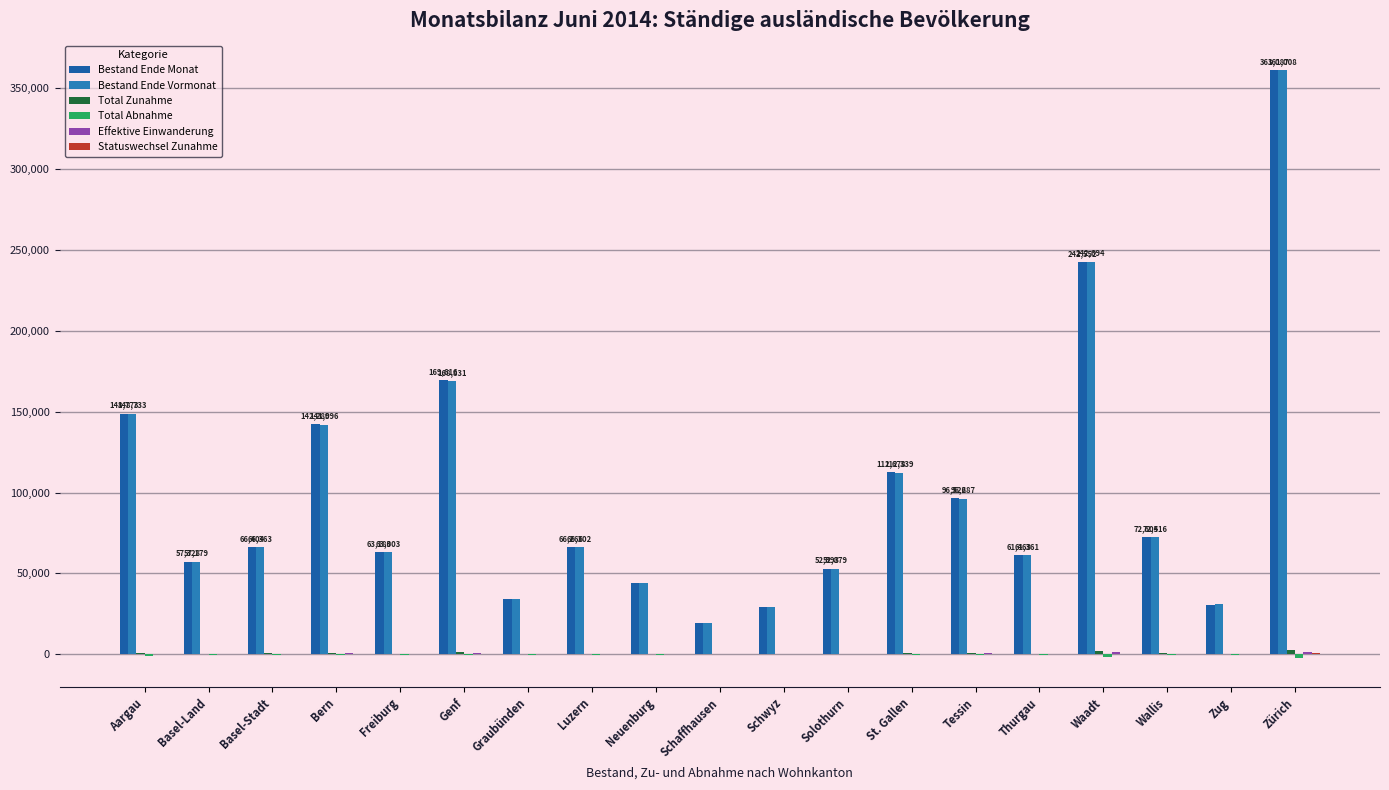

What is the greatest value displayed?

361087